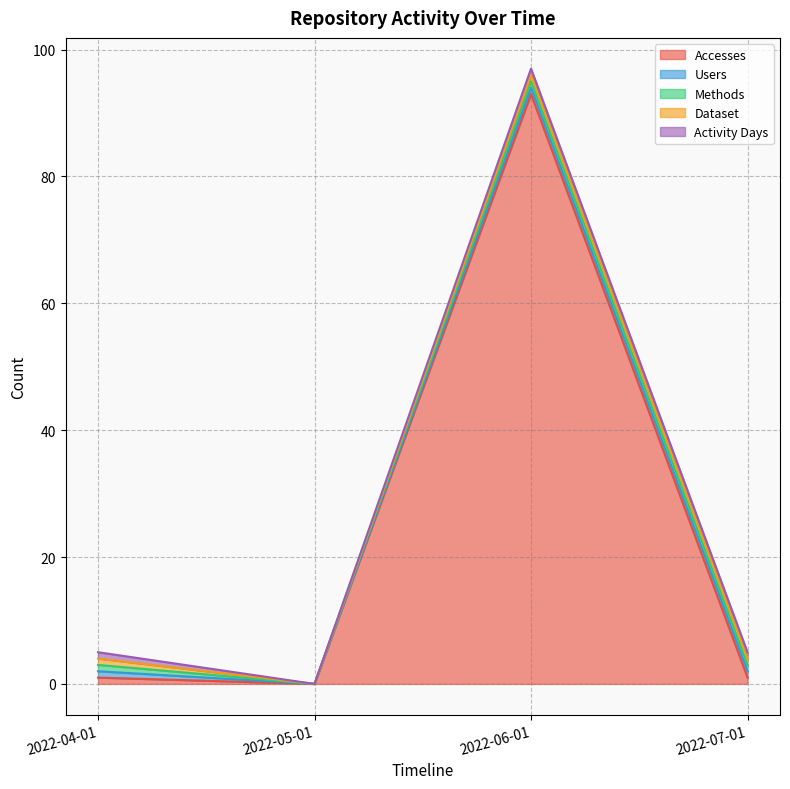

True or false: Methods has more than 2 points higher than both neighbors.

False